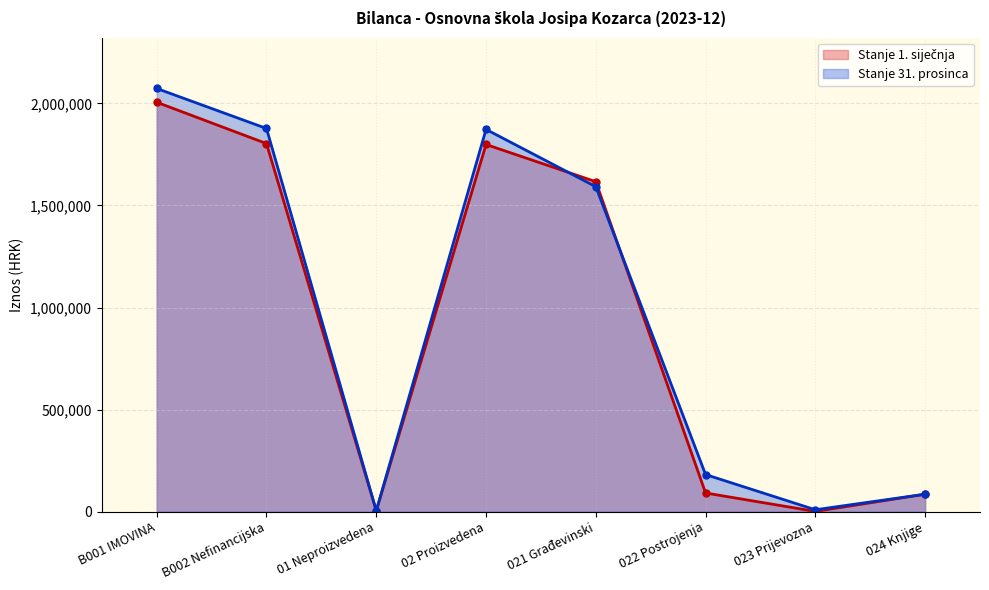

What are all the series names shown in the legend?

Stanje 1. siječnja, Stanje 31. prosinca